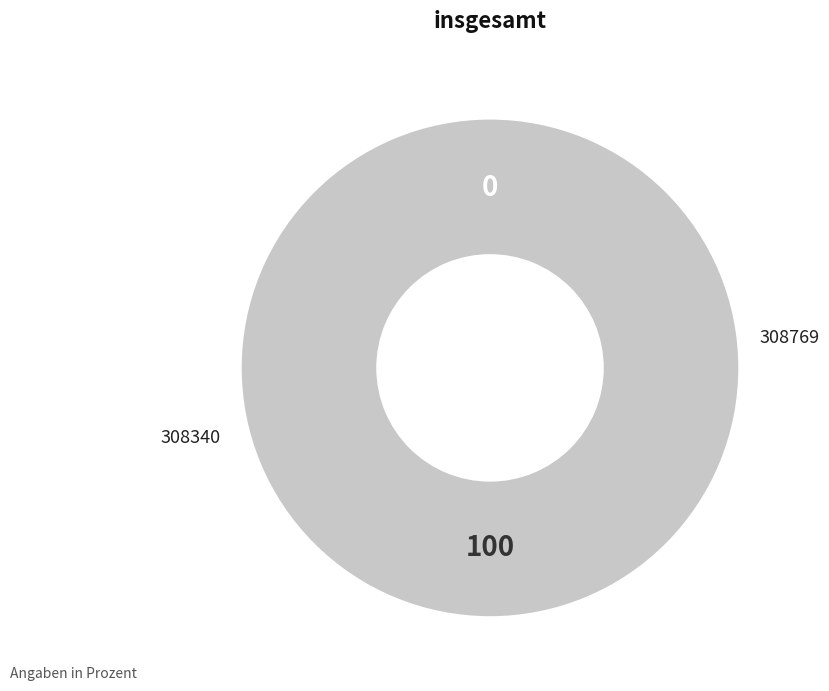

Do 308340 and 308769 together represent more than half of the pie?

Yes